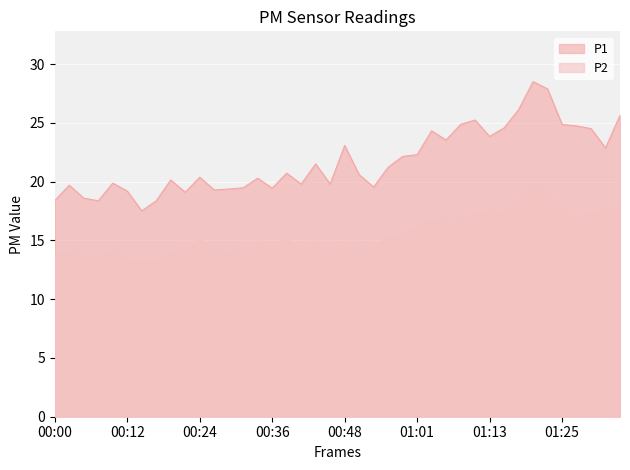

Is the value of P1 at 01:15 greater than the value of P2 at 00:07?

Yes